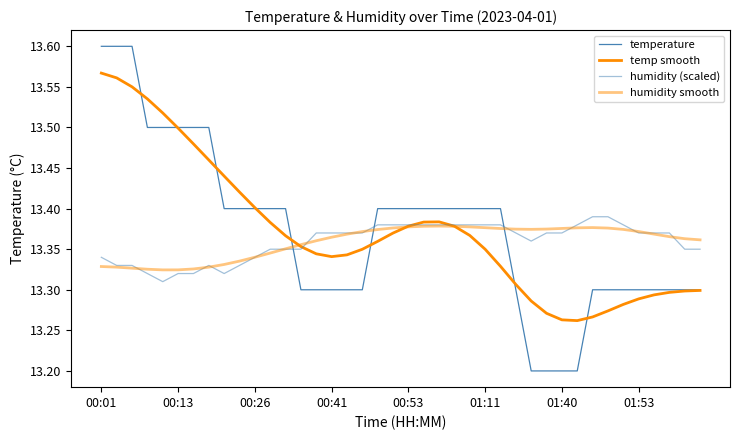

Does the chart display data point markers on the line(s)?

No